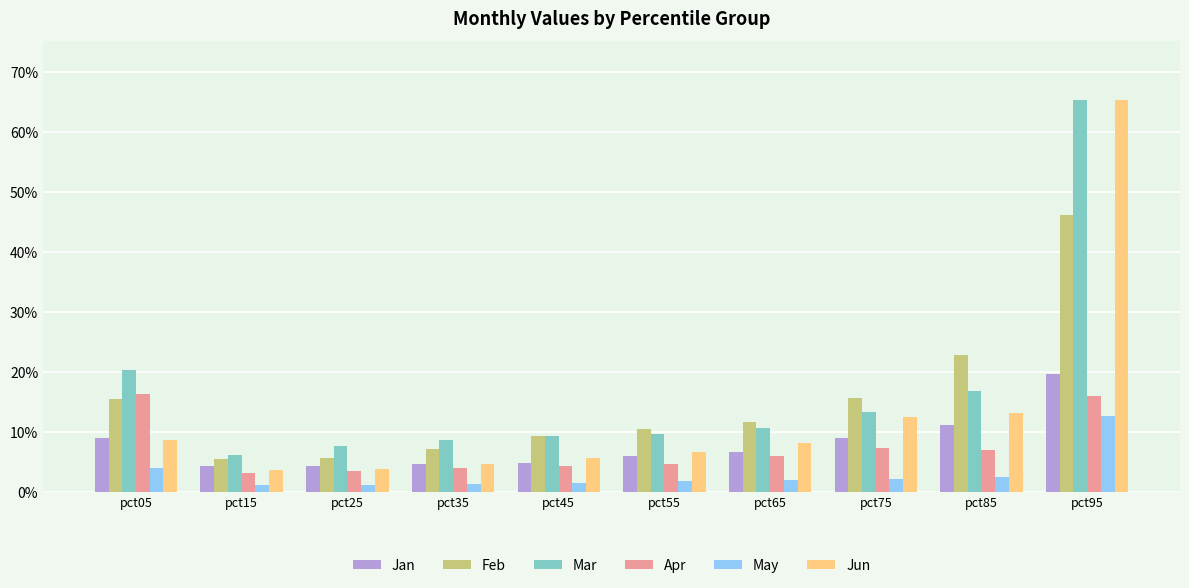

Does the chart contain stacked bars?

No